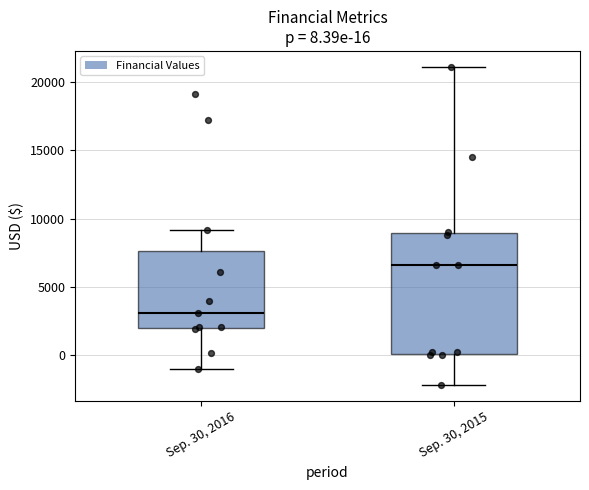

Which box has the lowest median line?

Sep. 30, 2016